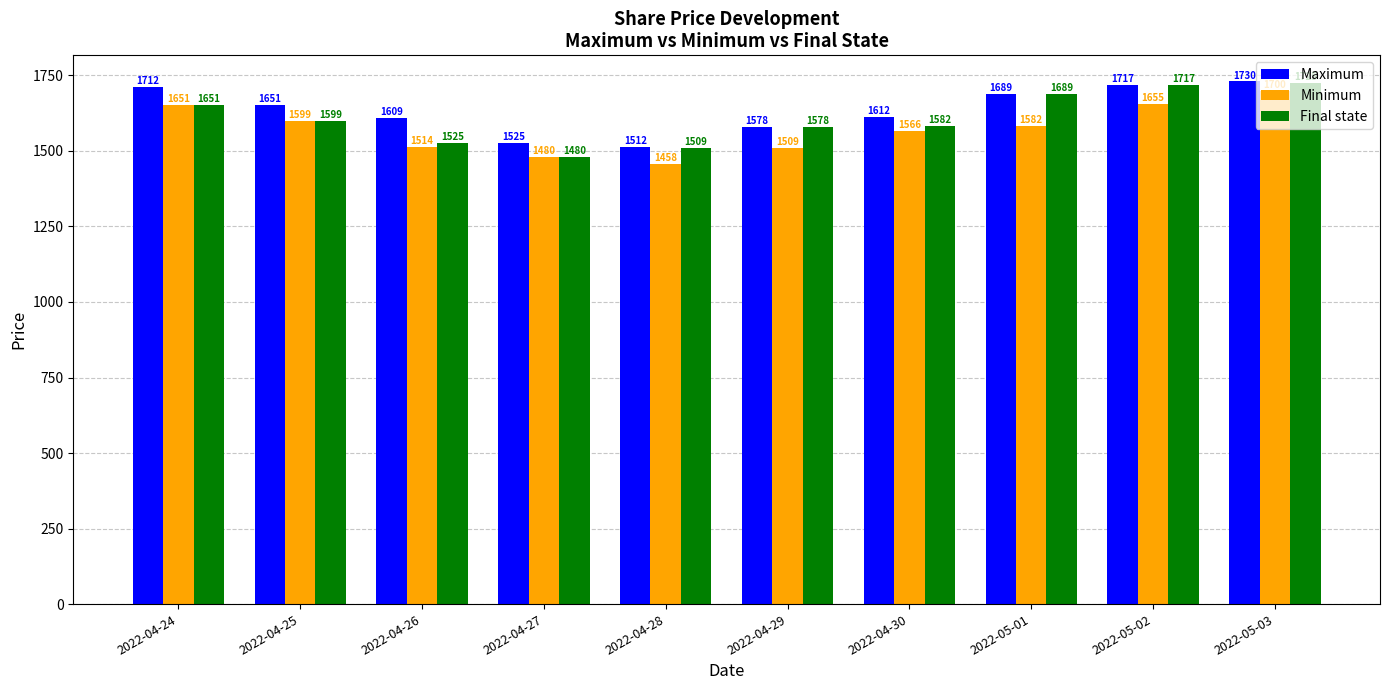

At which label does Final state reach its minimum?

2022-04-27